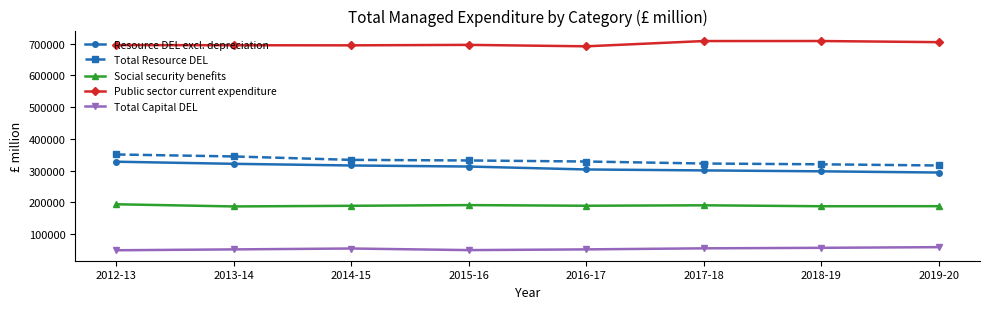

True or false: Public sector current expenditure and Resource DEL excl. depreciation cross at least once.

False